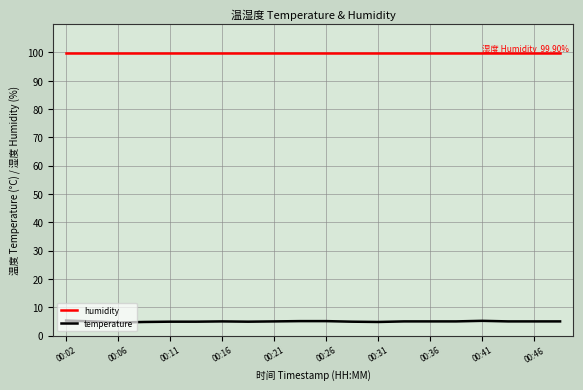

At how many categories does at least one series exceed 91?

20